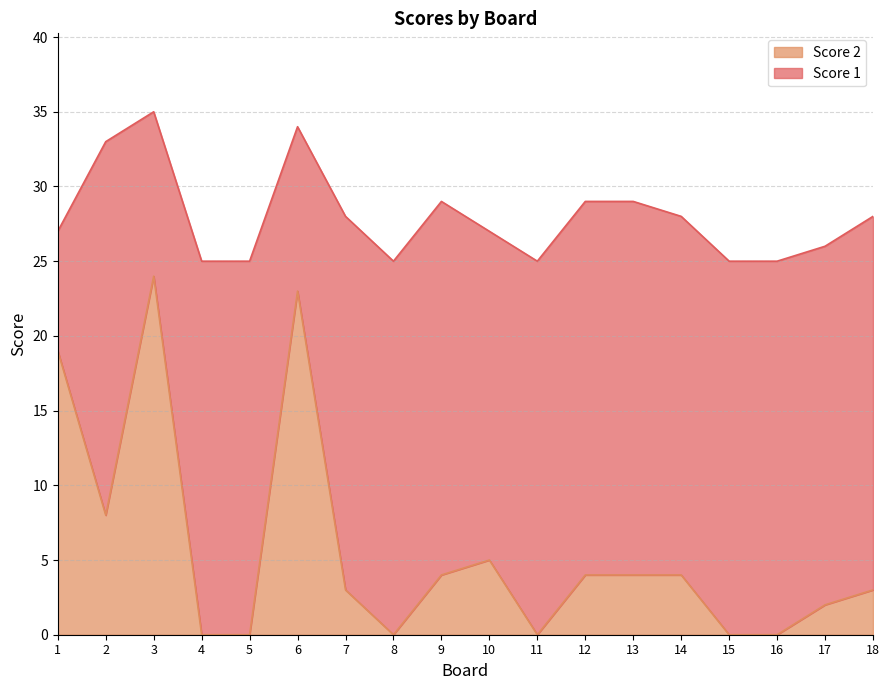

Where is the first local minimum?

2